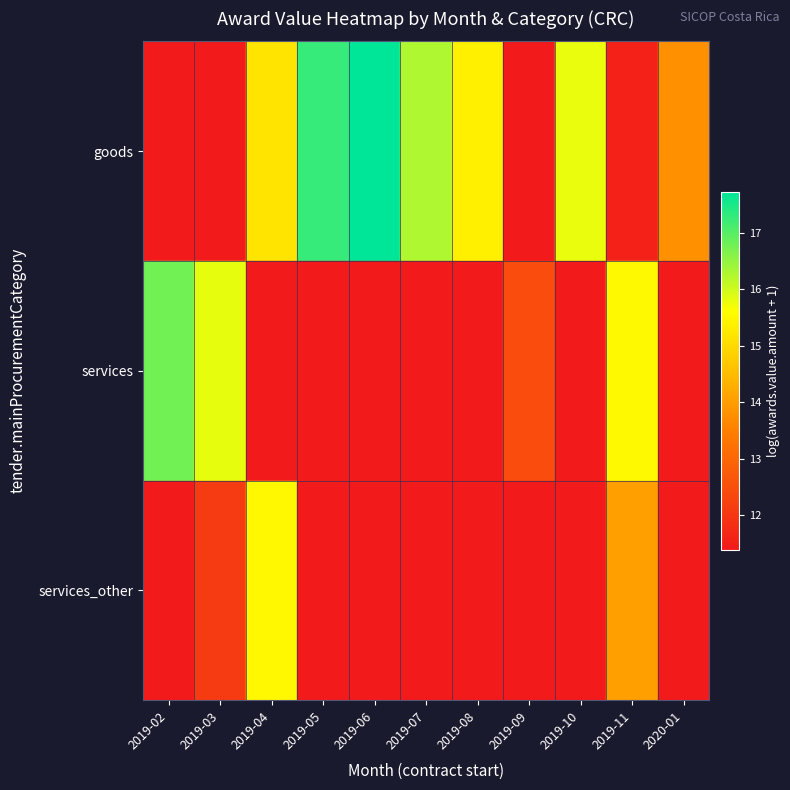

What is the greatest value displayed?

17.7